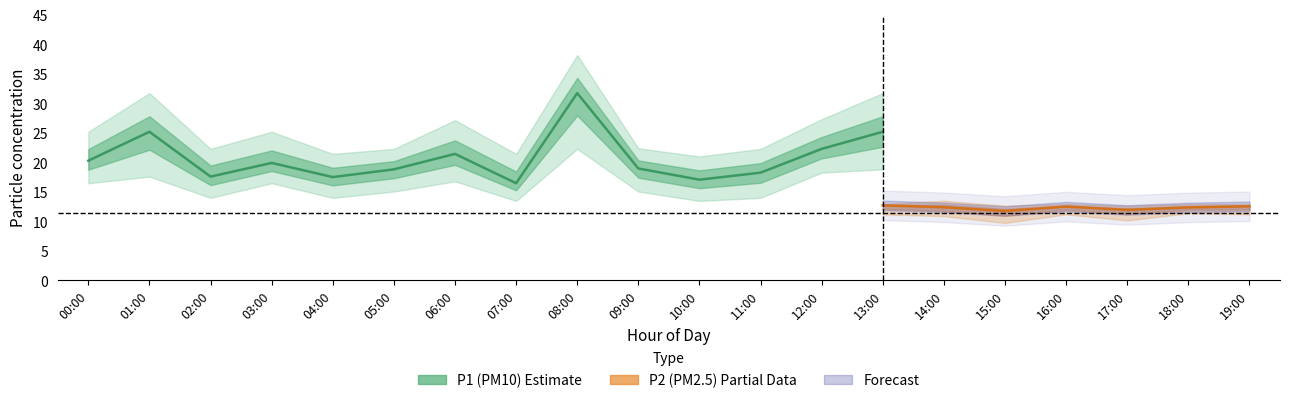

Which category has the lowest value in the P1_lower series?

07:00